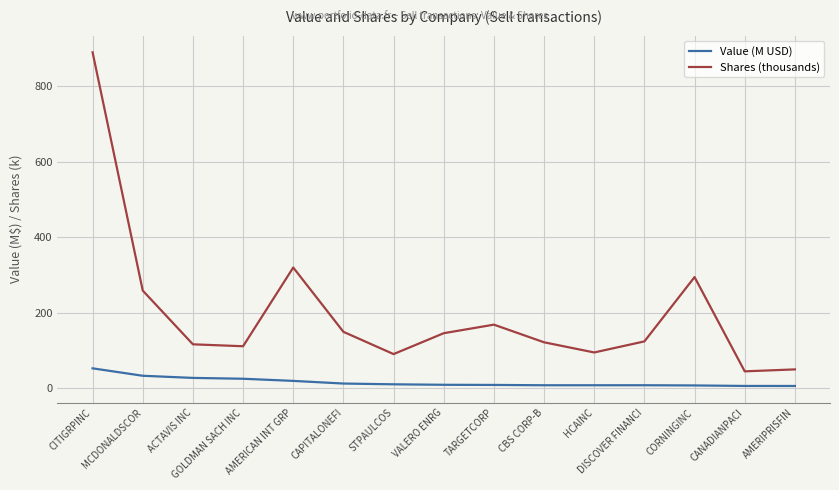

List the series in order of their peak value, lowest first.

Value (M USD), Shares (thousands)